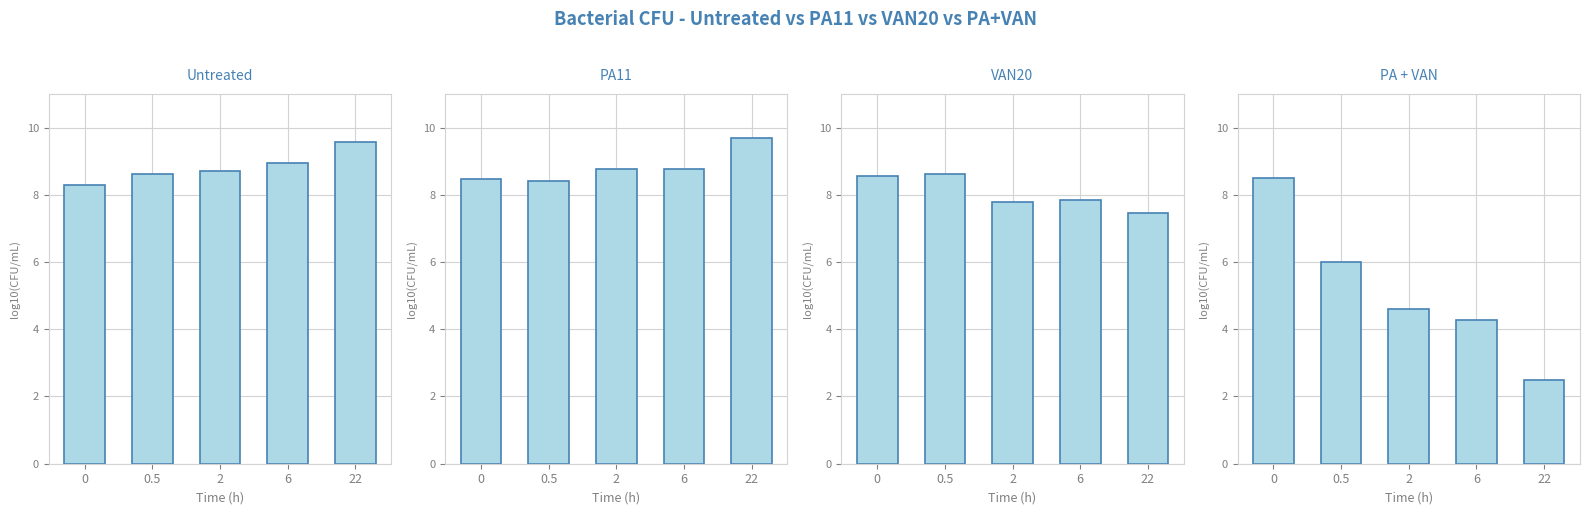

How many bars are there in total?

20